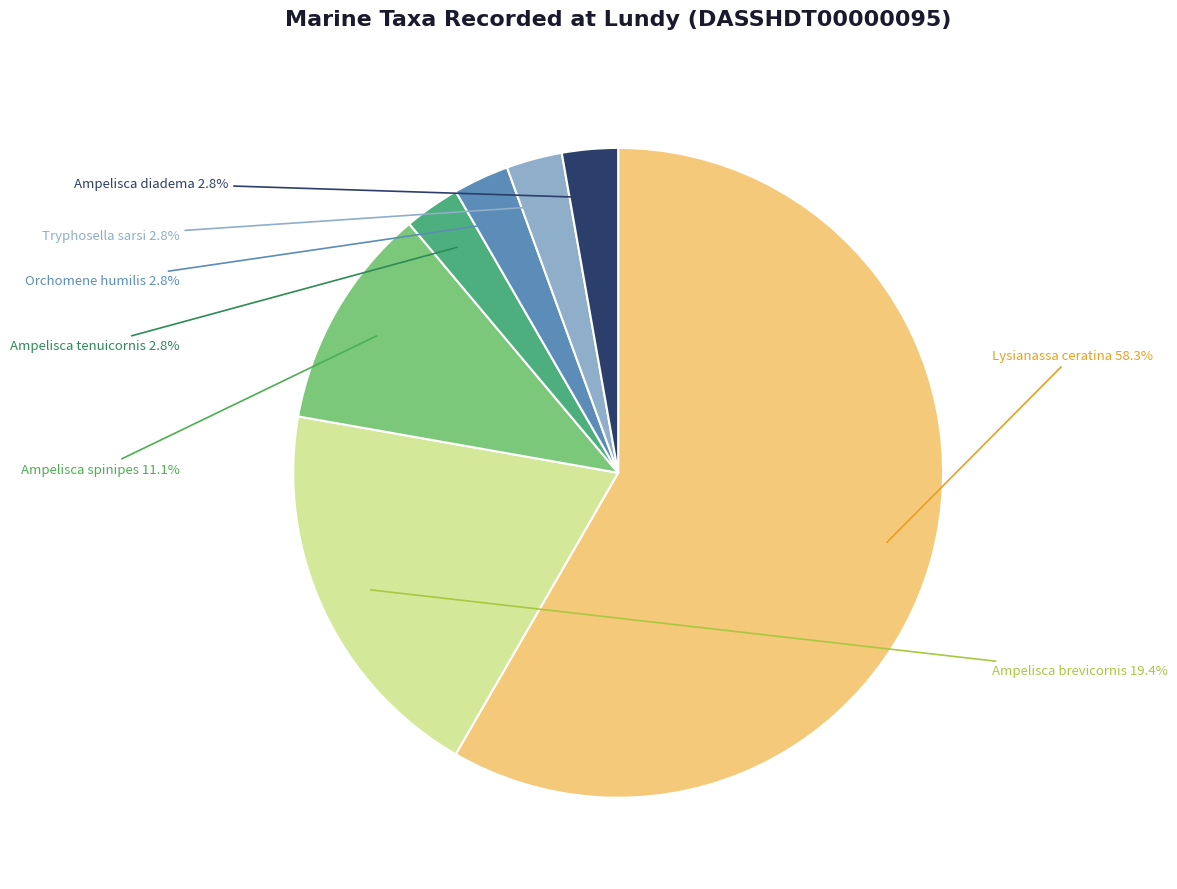

Is there any slice that represents more than half of the pie?

Yes